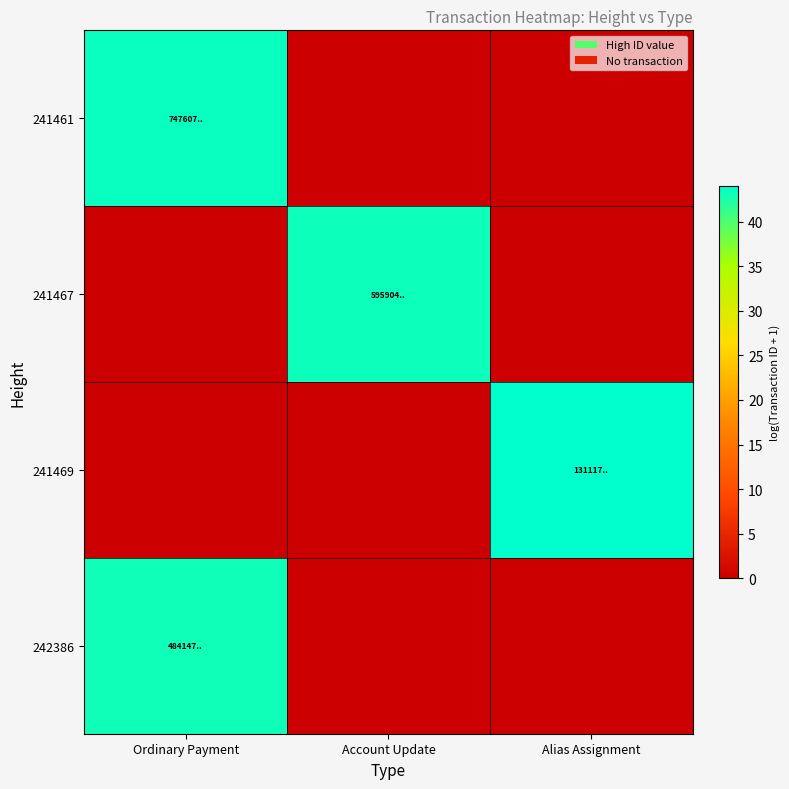

Rank the series at Account Update from lowest to highest value.

241461, 241469, 242386, 241467